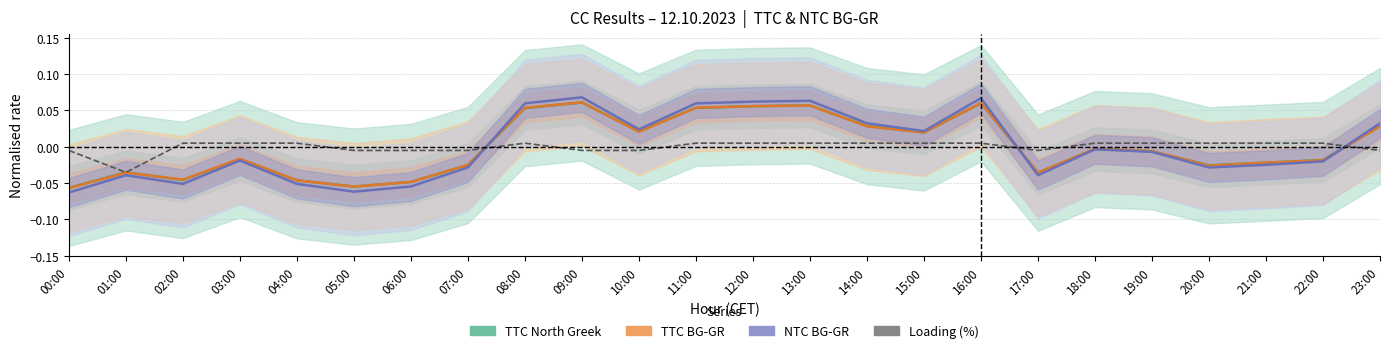

How many positive values does the NTC BG-GR series have?

10